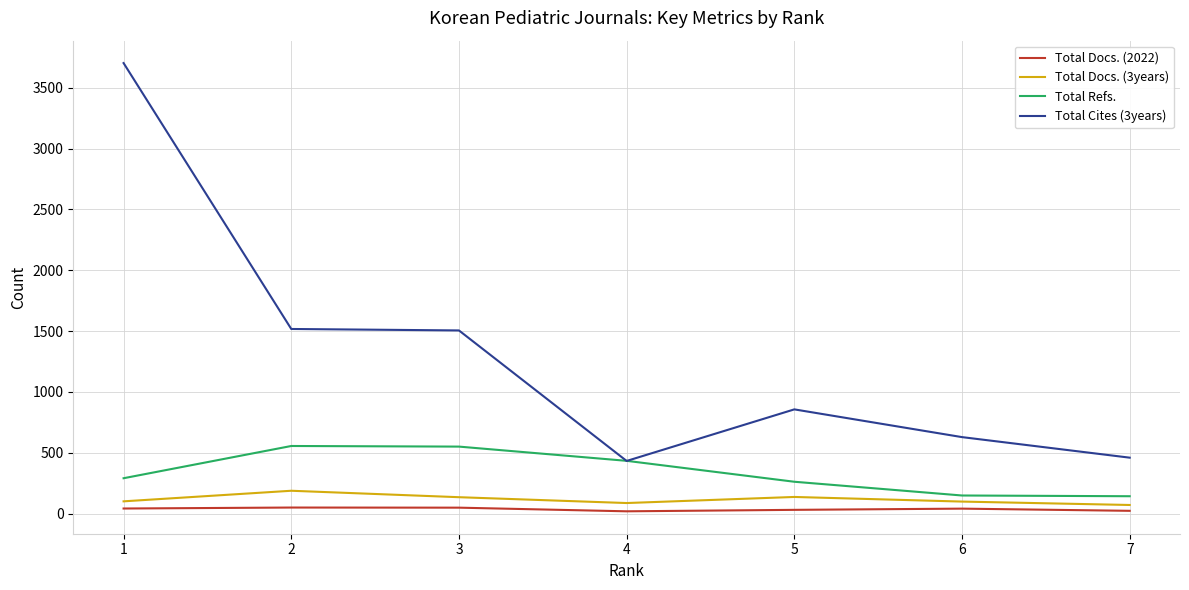

What are all the series names shown in the legend?

Total Docs. (2022), Total Docs. (3years), Total Refs., Total Cites (3years)